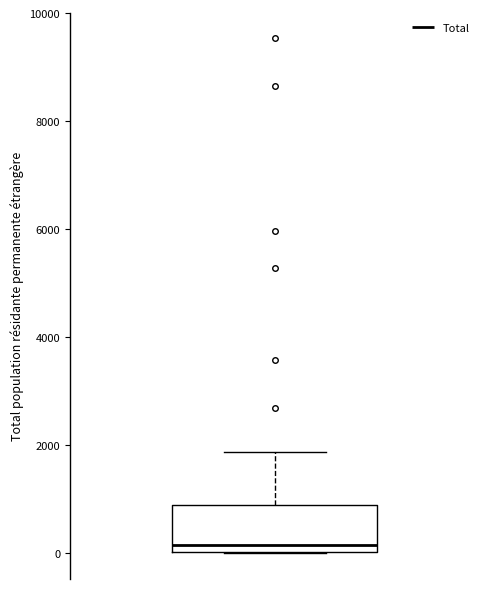

Read this box plot against the y-axis: the position of the median line, the range covered by the box, and the ends of both whiskers. The values are not printed on the chart, so give them approximately, as read against the axis.

median 200, box 0 to 800, whiskers 0 to 1800